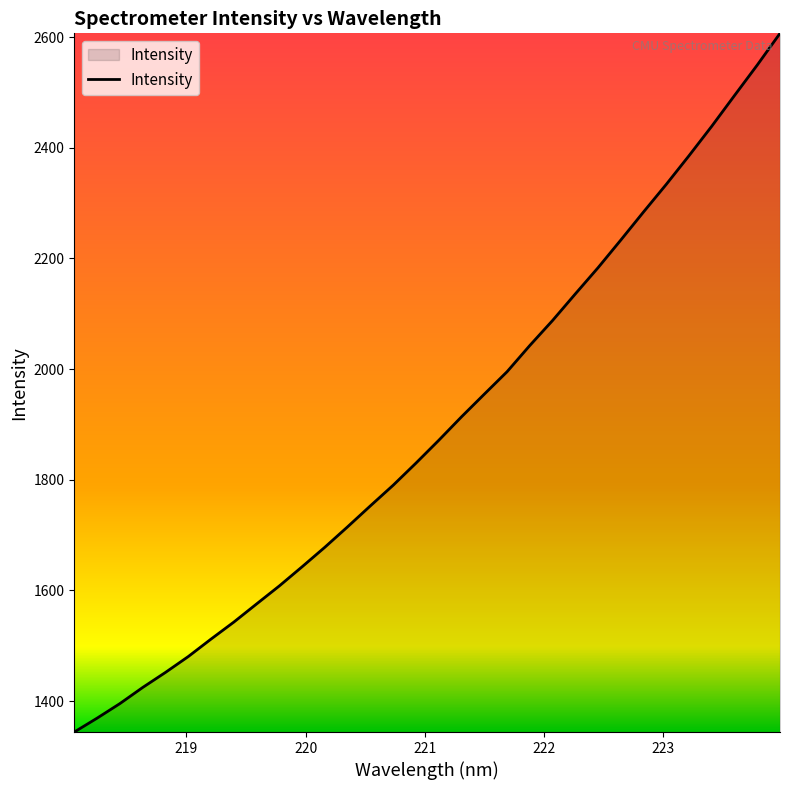

What is the greatest value displayed?

2607.0